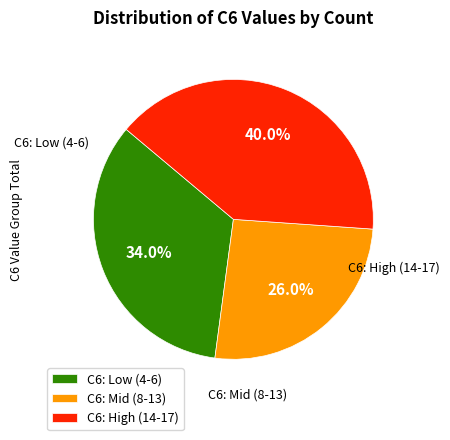

How many slices are in this pie chart?

3